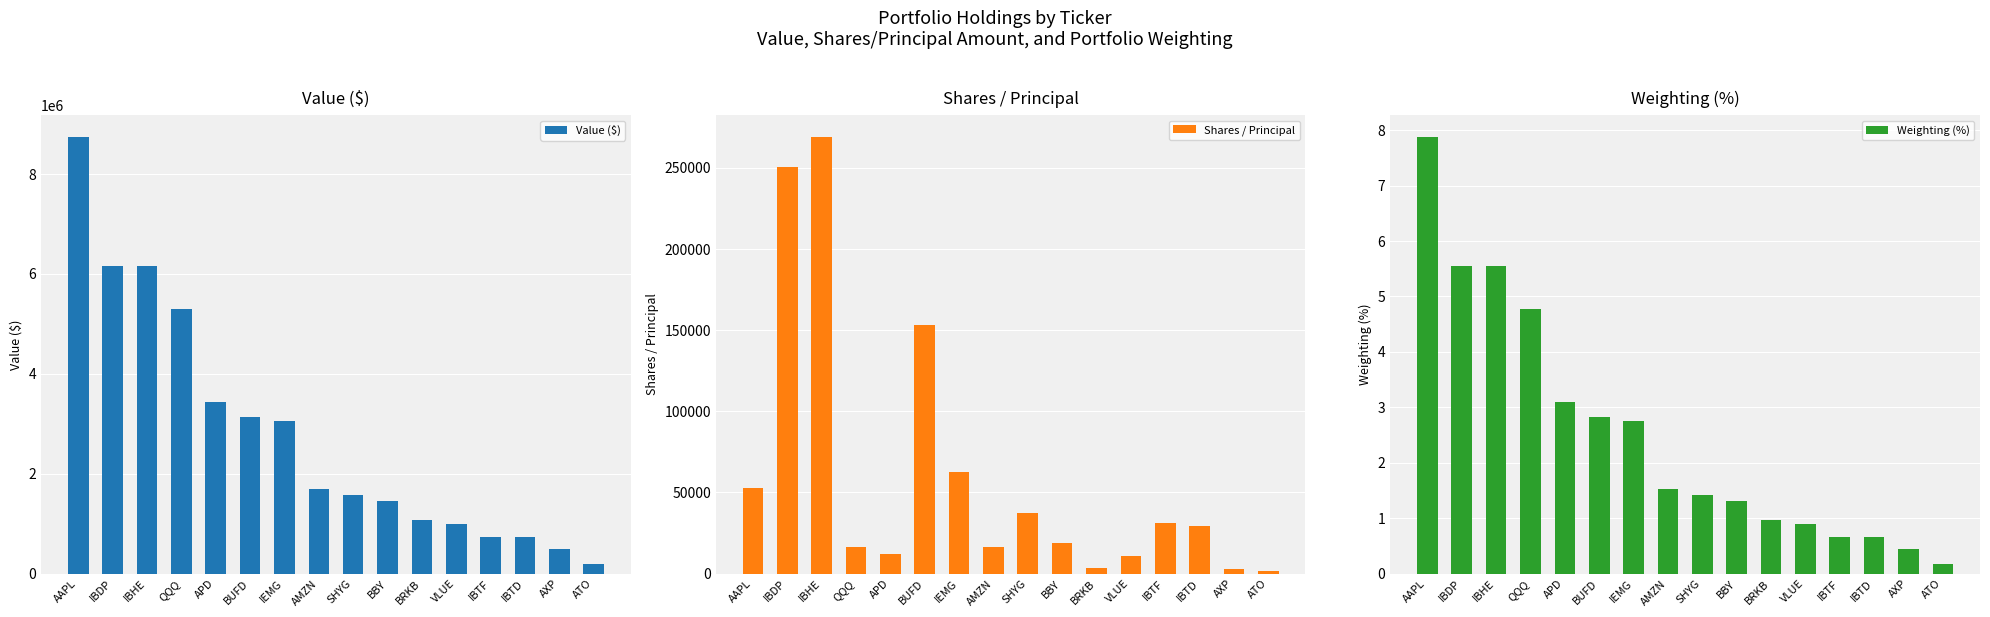

Reading left to right, what are all the values shown in this chart?

Value ($): AAPL=8742232.0	IBDP=6167910.0	IBHE=6163693.0	QQQ=5296818.0	APD=3431118.0	BUFD=3130244.0	IEMG=3057328.0	AMZN=1692923.0	SHYG=1566084.0	BBY=1457776.0	BRKB=1063720.0	VLUE=990713.0	IBTF=737313.0	IBTD=730059.0	AXP=500458.0	ATO=200001.0
Shares / Principal: AAPL=53015.0	IBDP=250830.0	IBHE=269045.0	QQQ=16505.0	APD=11946.0	BUFD=153218.0	IEMG=62663.0	AMZN=16390.0	SHYG=37574.0	BBY=18625.0	BRKB=3451.0	VLUE=10700.0	IBTF=31335.0	IBTD=29426.0	AXP=3034.0	ATO=1780.0
Weighting (%): AAPL=7.9	IBDP=5.6	IBHE=5.6	QQQ=4.8	APD=3.1	BUFD=2.8	IEMG=2.8	AMZN=1.5	SHYG=1.4	BBY=1.3	BRKB=1.0	VLUE=0.9	IBTF=0.7	IBTD=0.7	AXP=0.5	ATO=0.2